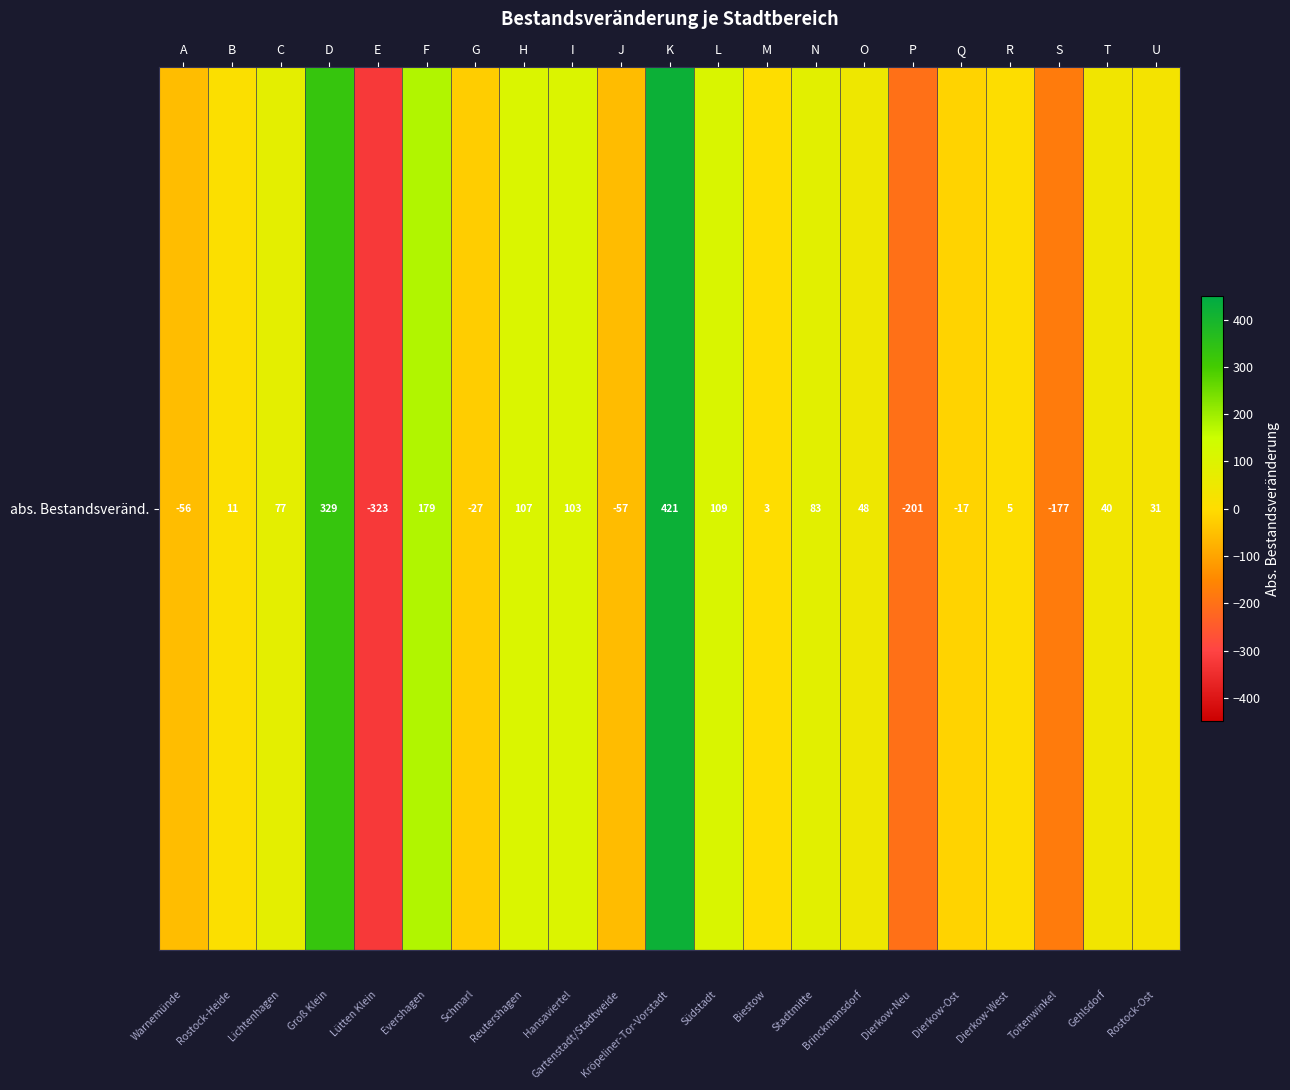

What value does the data have at K, to the nearest 10?

420